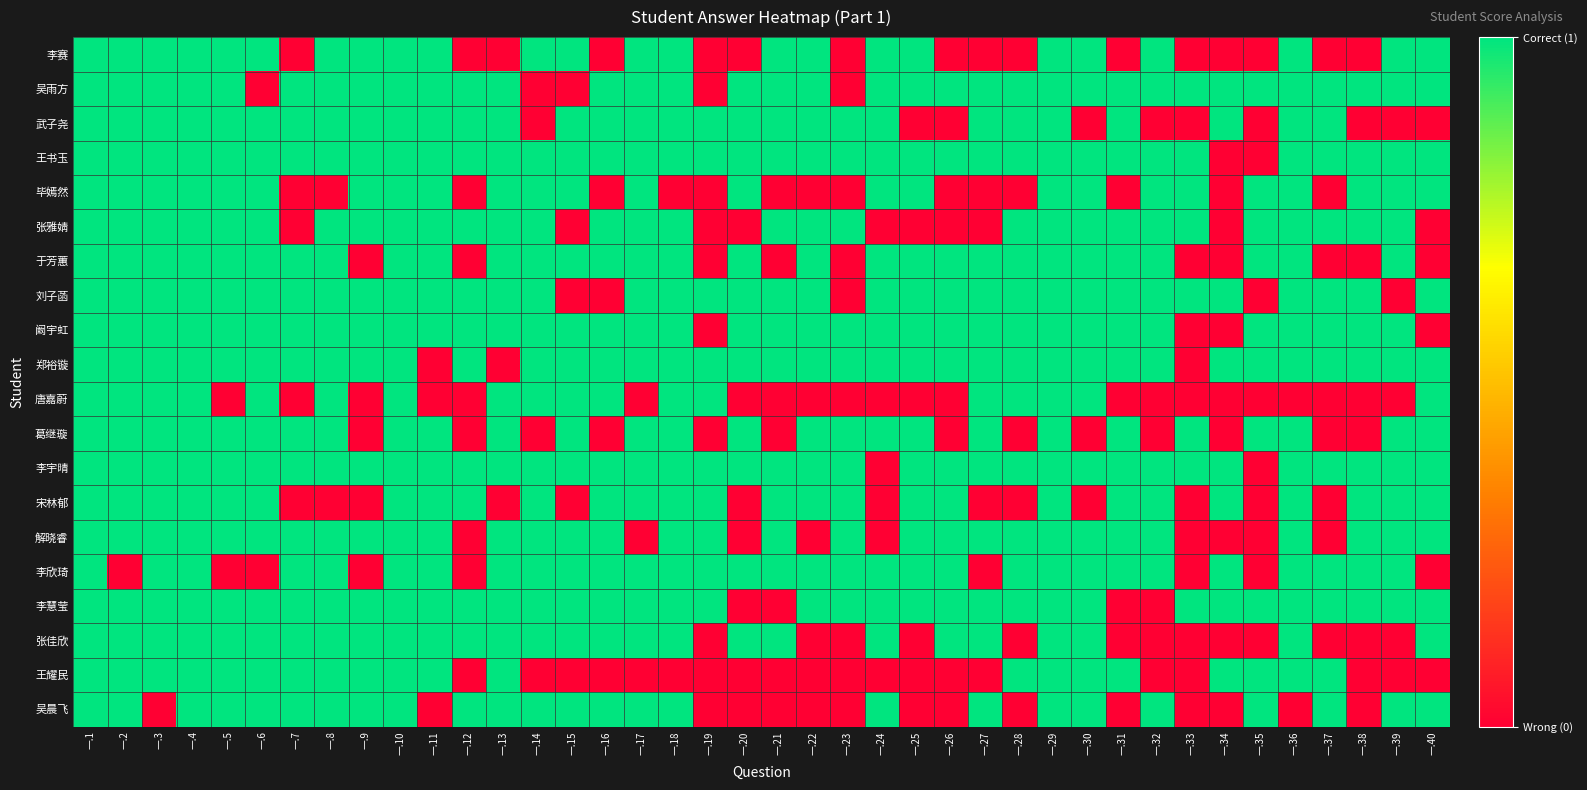

List the series in order of their peak value, highest first.

李赛, 吴雨方, 武子尧, 王书玉, 毕嫣然, 张雅婧, 于芳蕙, 刘子菡, 阚宇虹, 郑裕镟, 唐嘉蔚, 葛继璇, 李宇晴, 宋林郁, 解晓睿, 李欣琦, 李慧莹, 张佳欣, 王耀民, 吴晨飞